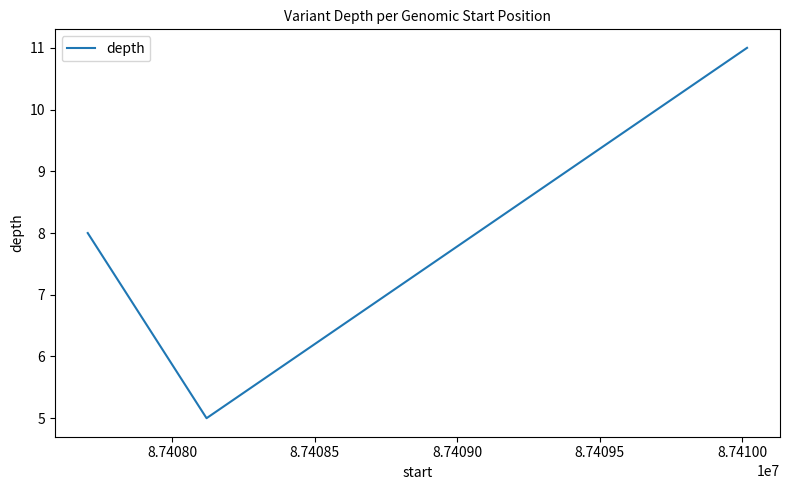

What is the difference between the maximum and minimum values?

6